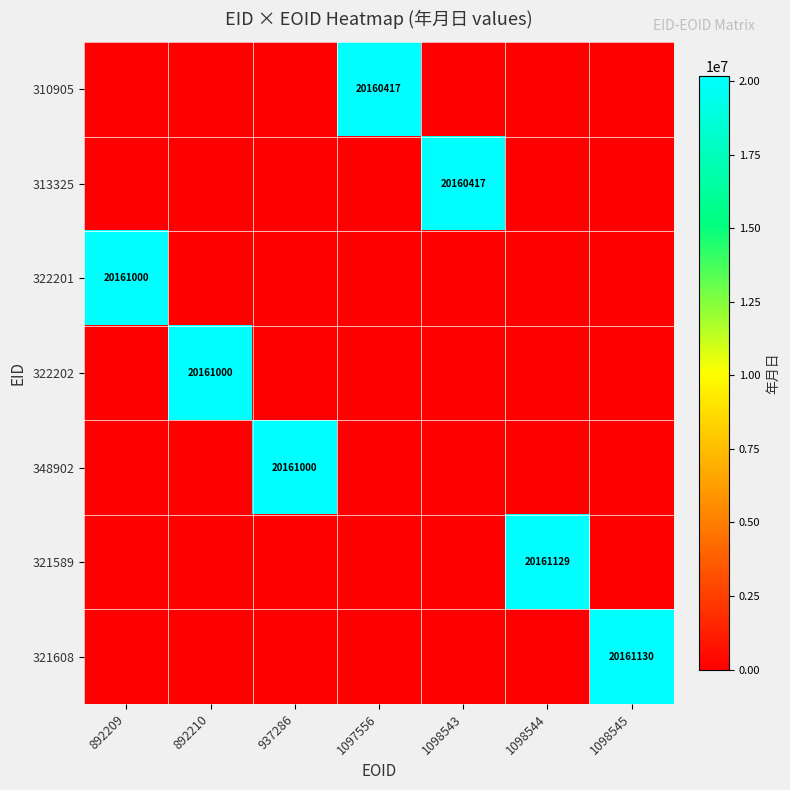

What is the total value across all series at 1097556?

20160417